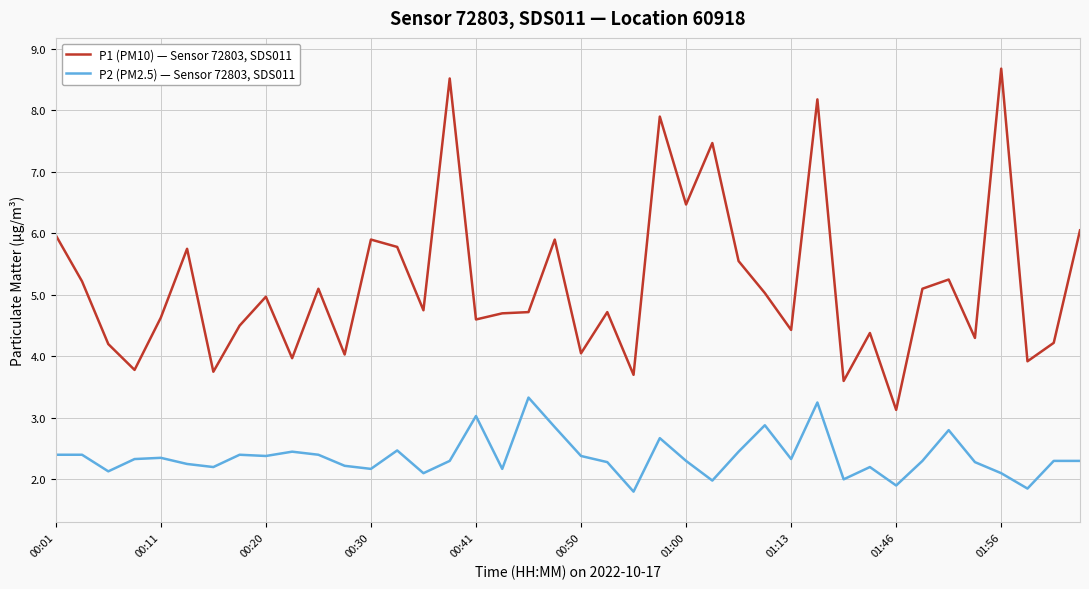

Which series has the largest total across all categories?

P1 (PM10) — Sensor 72803, SDS011